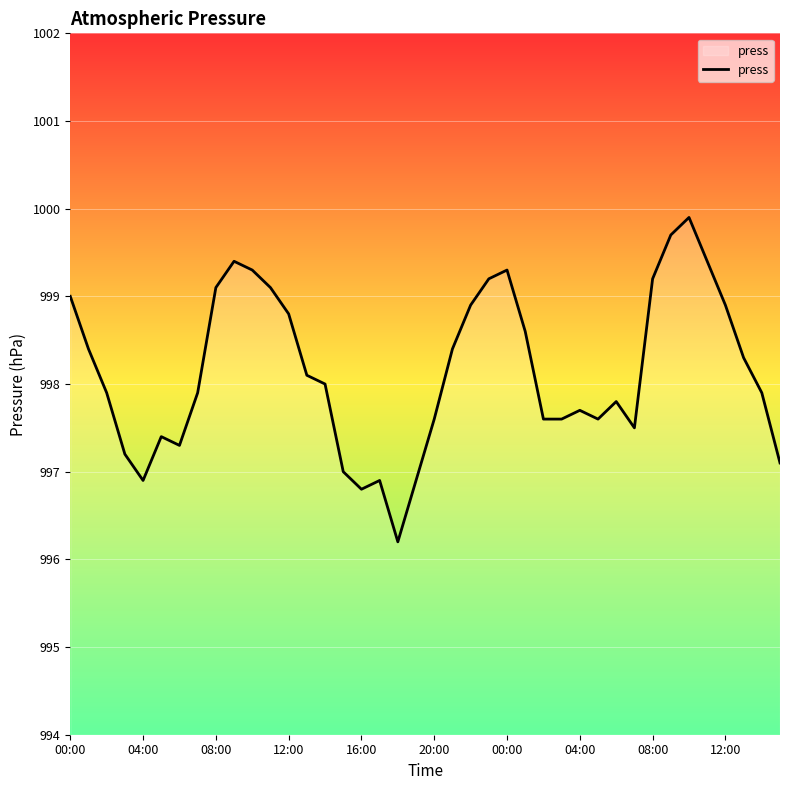

What is the greatest value displayed?

999.9